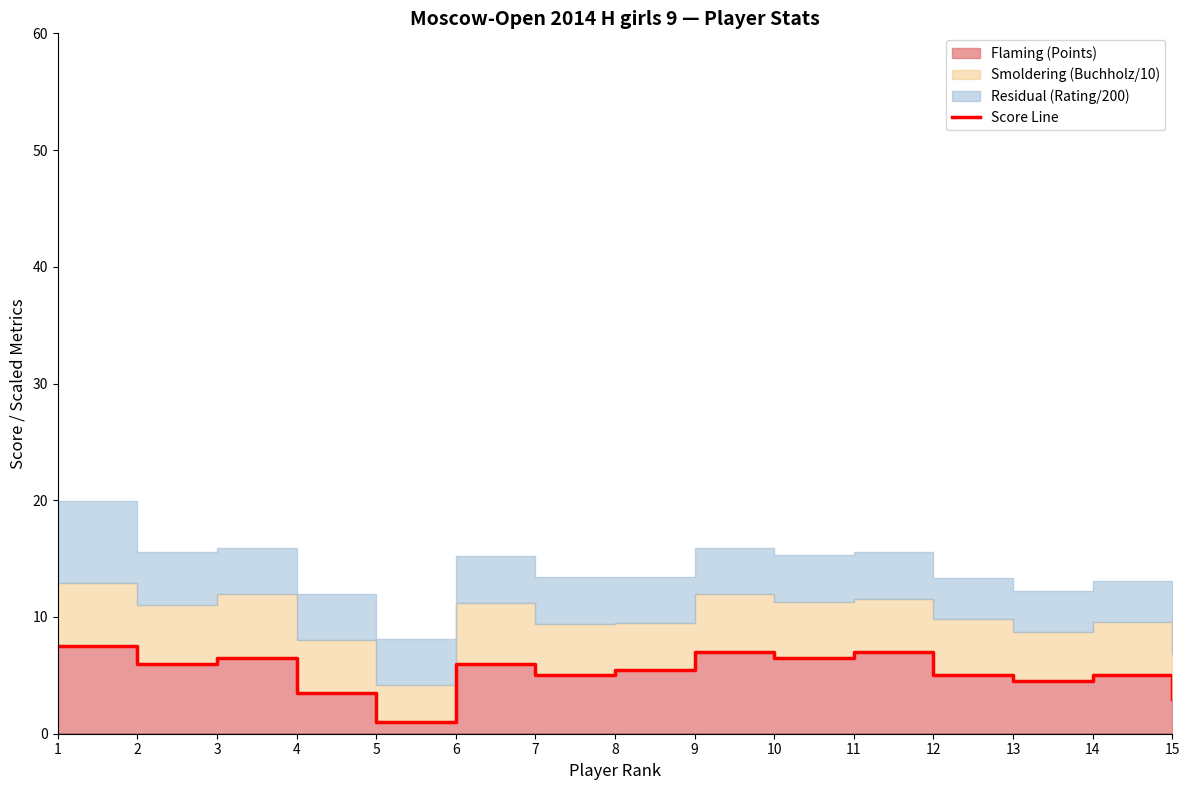

What is the sum of the values at 4 and 15?

6.5